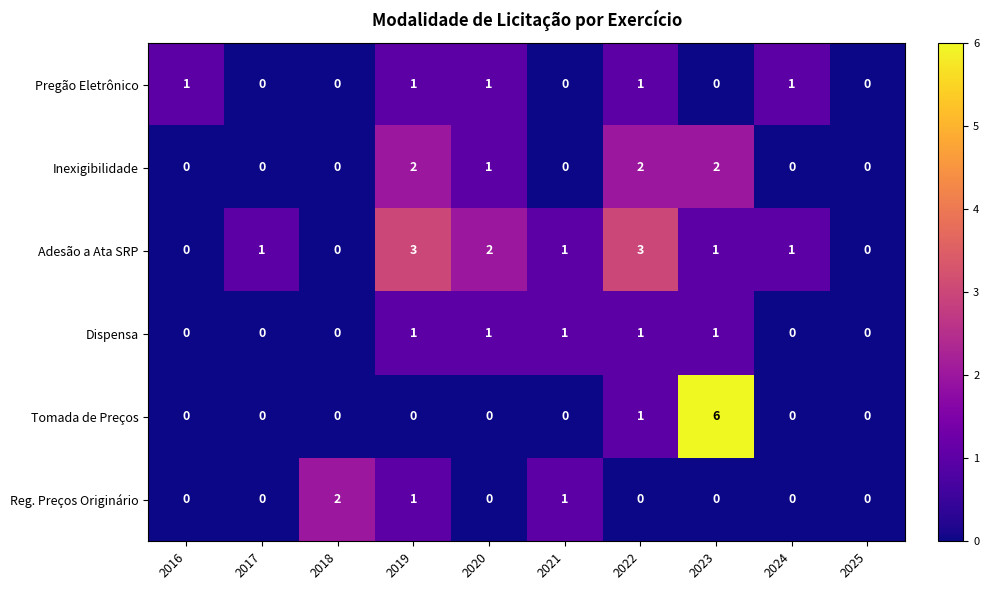

The Tomada de Preços series shows 2 at 2023. True or false?

False